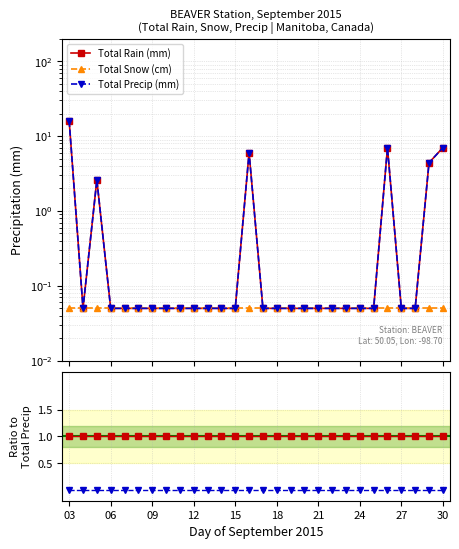

Rank the series by their average value, from highest to lowest.

Total Precip (mm), Total Rain (mm), Total Snow (cm)